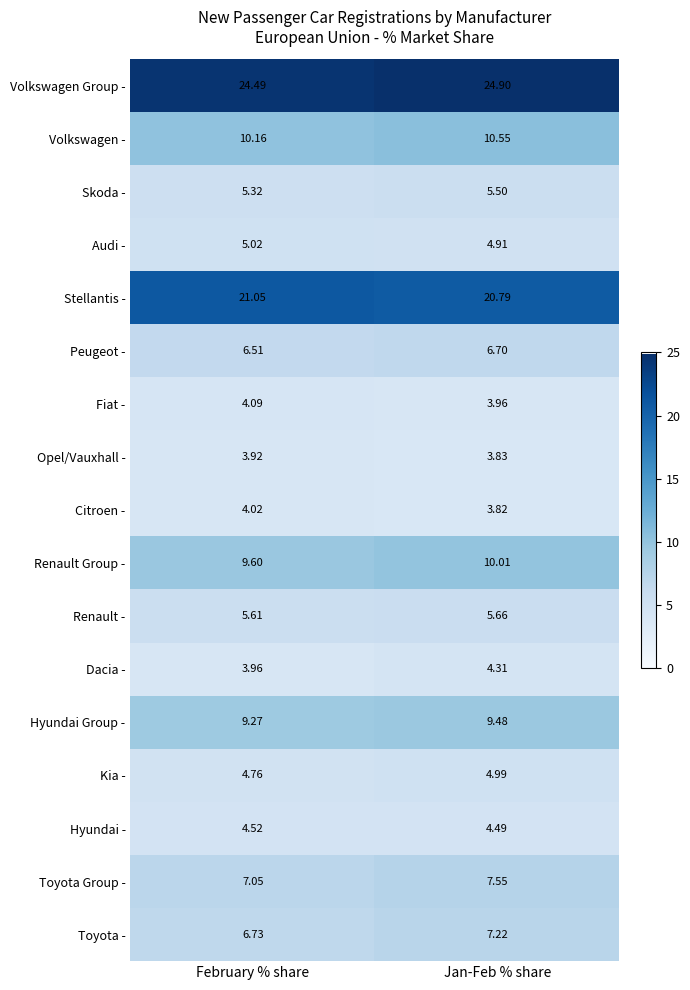

At February % share, list the series in order from largest to smallest.

Volkswagen Group -, Stellantis -, Volkswagen -, Renault Group -, Hyundai Group -, Toyota Group -, Toyota -, Peugeot -, Renault -, Skoda -, Audi -, Kia -, Hyundai -, Fiat -, Citroen -, Dacia -, Opel/Vauxhall -